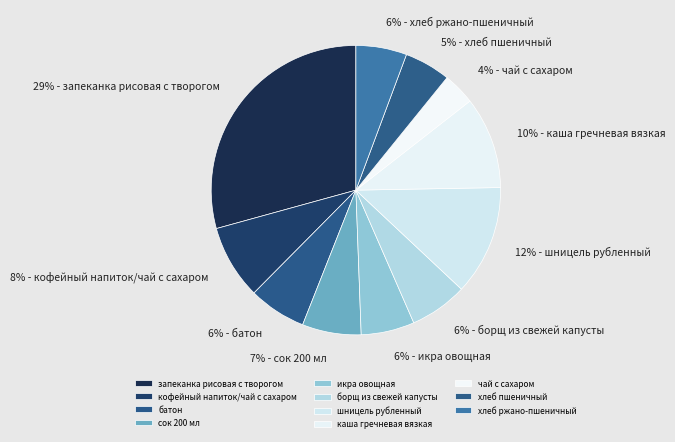

True or false: борщ из свежей капусты accounts for 14% of the total.

False